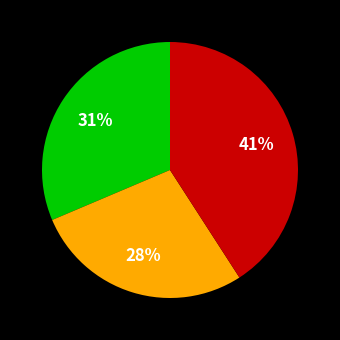

To the nearest percent, what is the average slice percentage?

33%